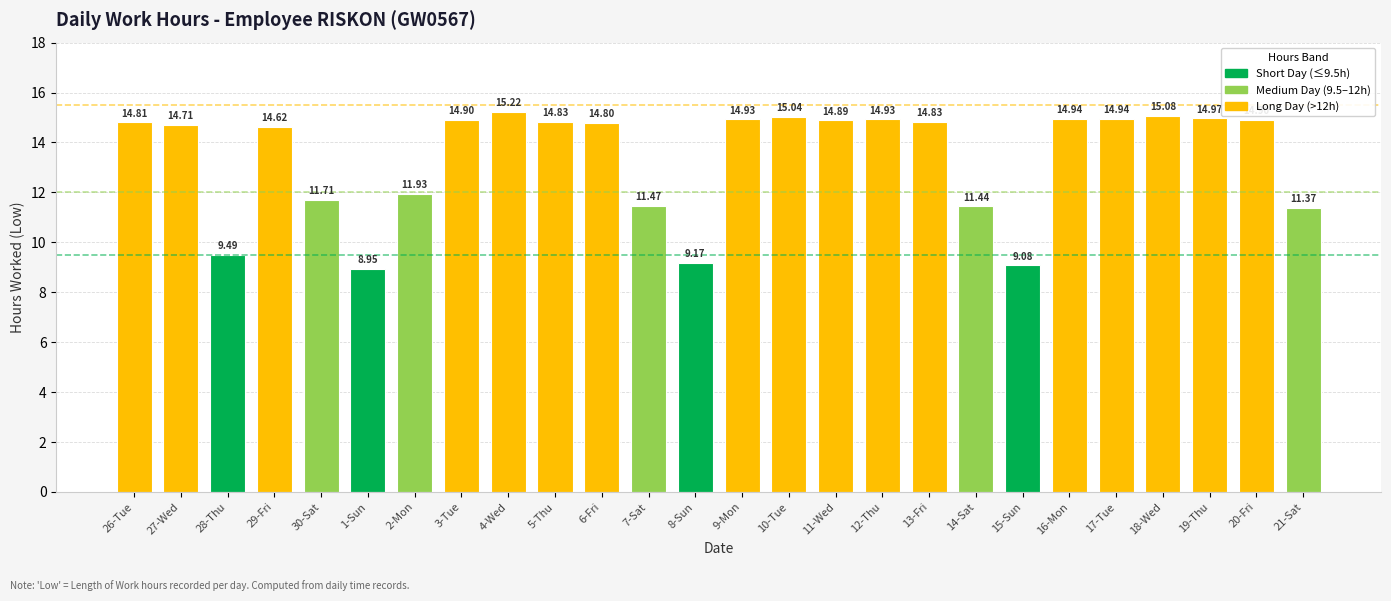

How many bars are there in total?

26